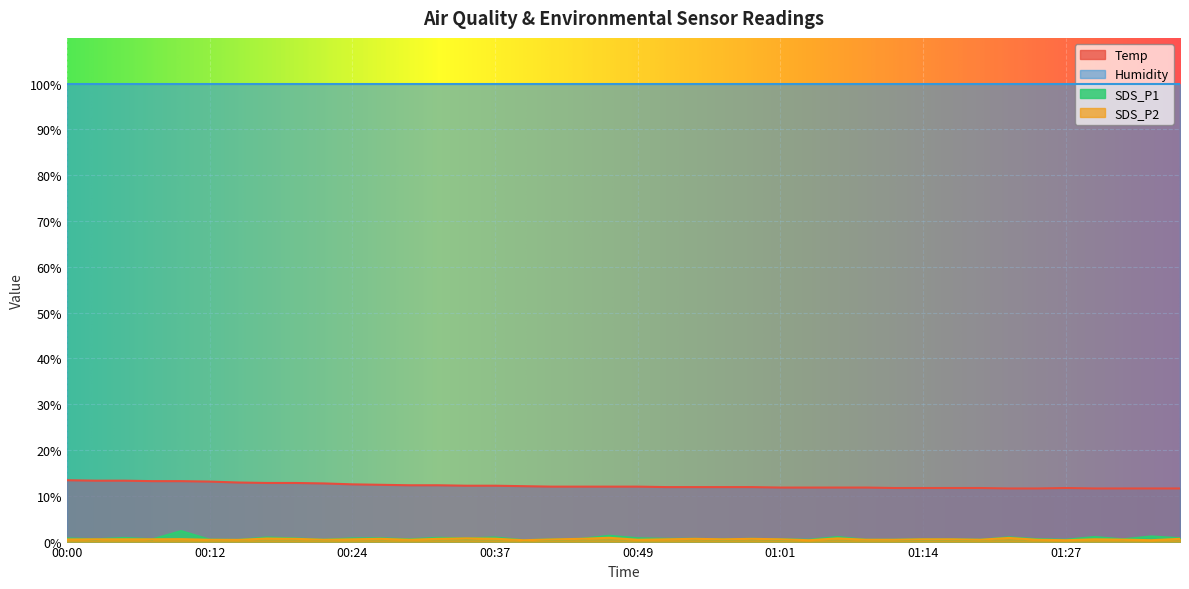

What is the average value of the SDS_P2 series?

0.5